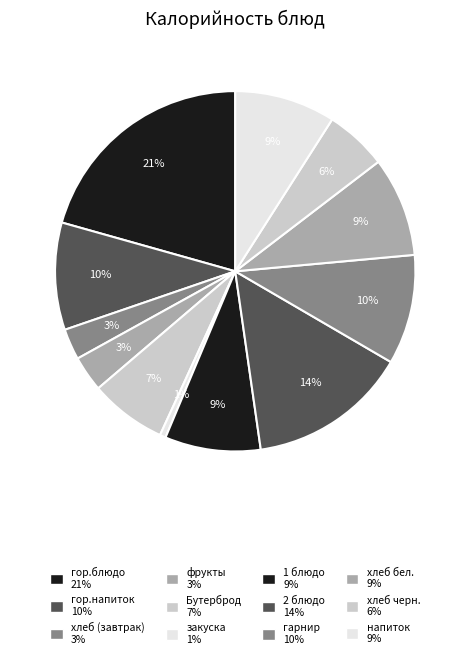

What is the change in value from 1 блюдо to напиток?

+6.6